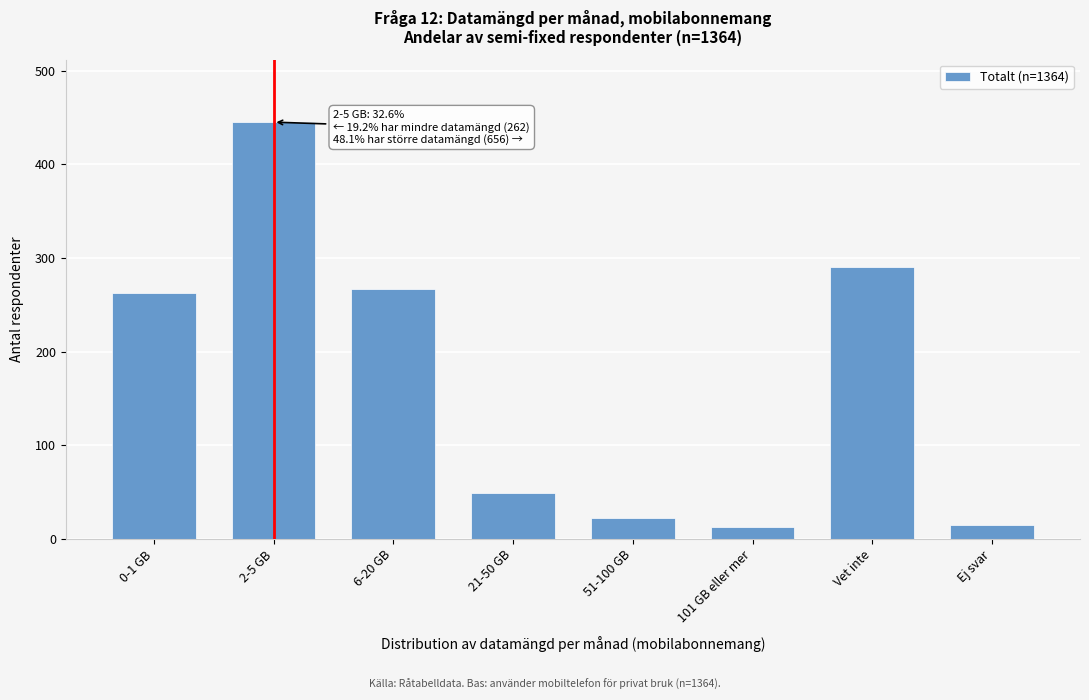

What is the value of the 6th bar from the left?

13